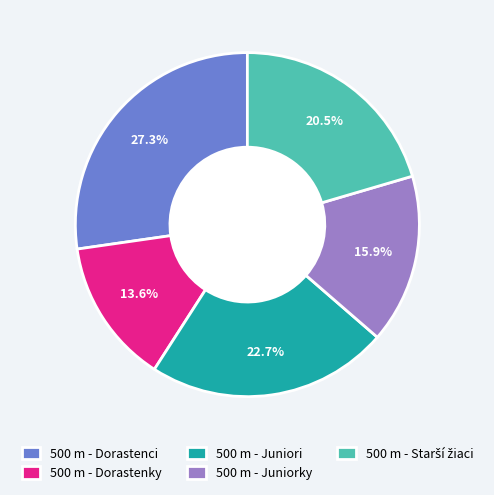

Count the number of slices in the pie.

5